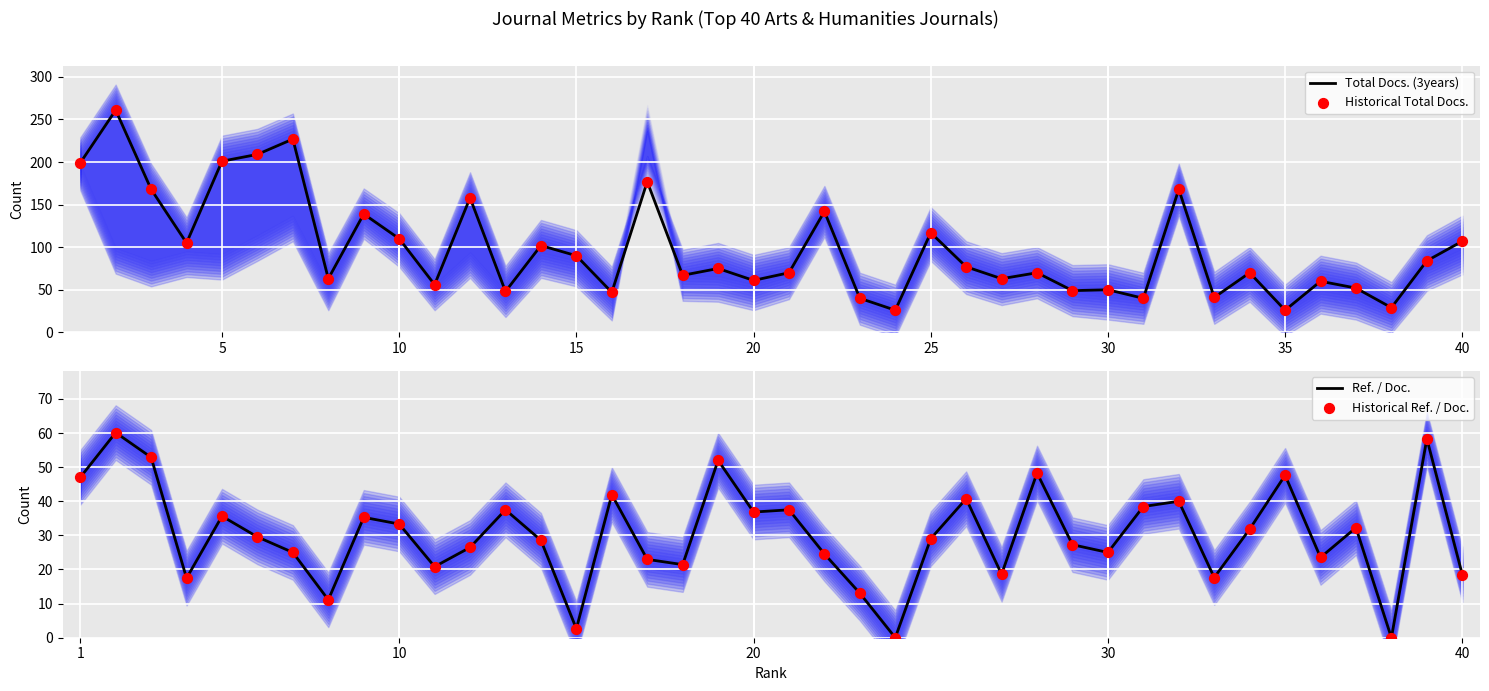

Which series has the largest total across all categories?

Total Docs. (3years)